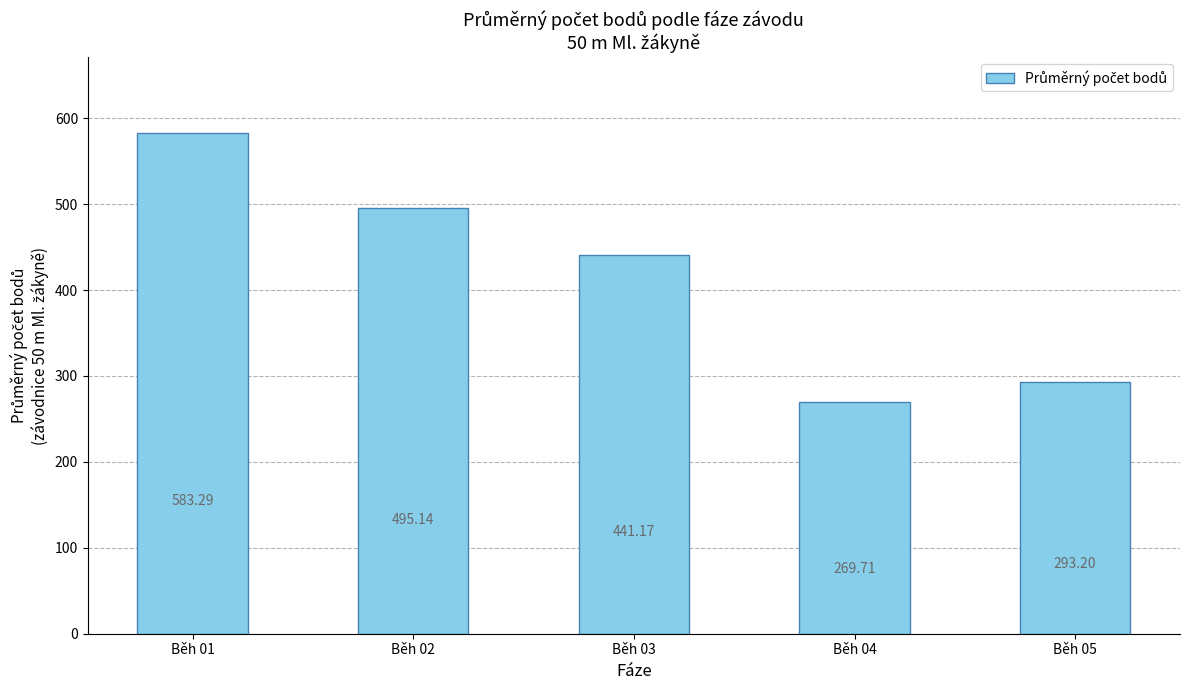

Rank the categories by value from highest to lowest.

Běh 01, Běh 02, Běh 03, Běh 05, Běh 04